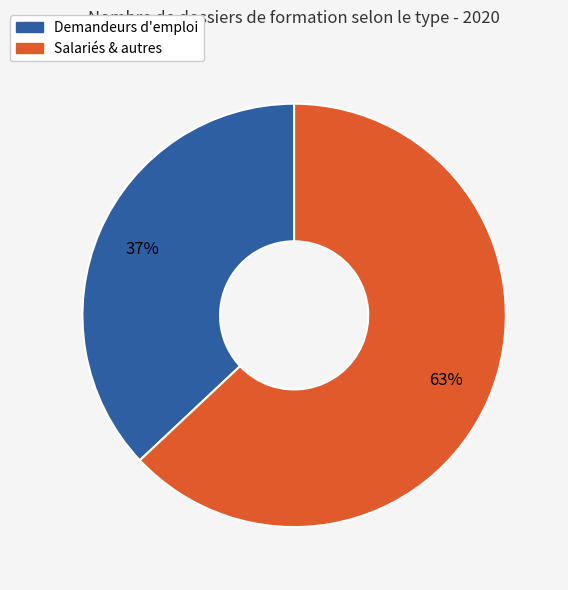

Which slice is the largest?

Salariés & autres